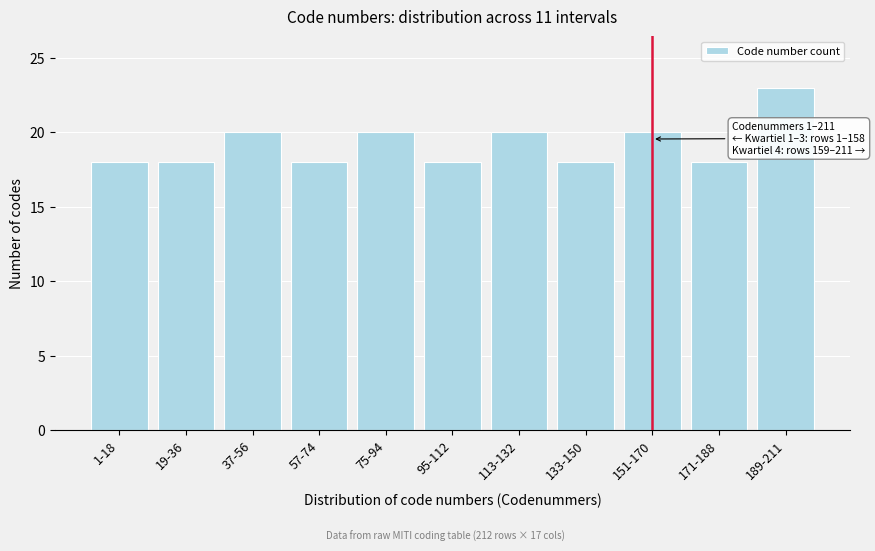

Reading left to right, transcribe all the data shown in this chart.

18	18	20	18	20	18	20	18	20	18	23